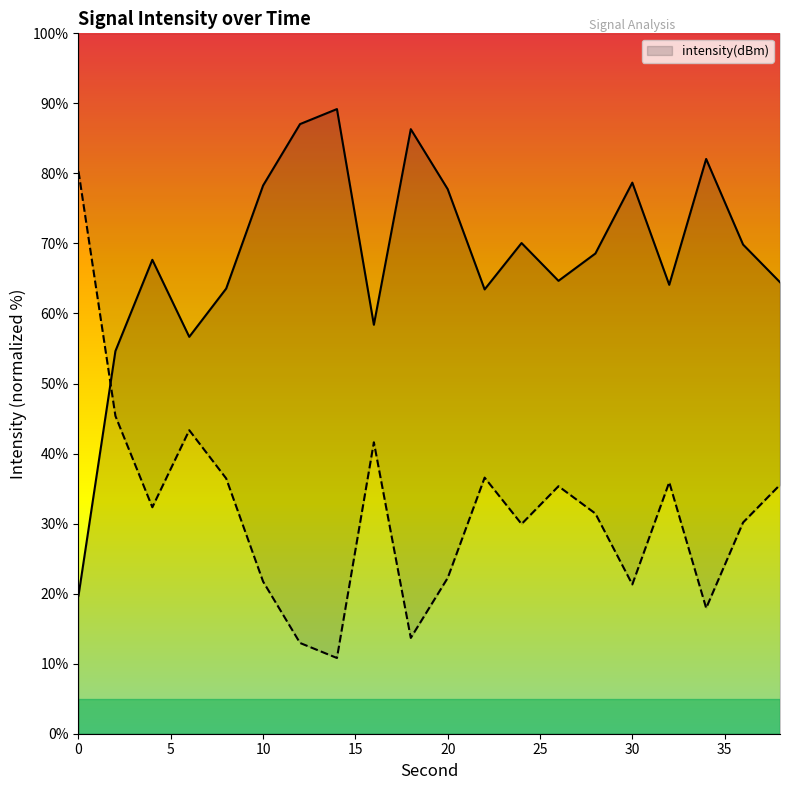

At which category does the data reach its first local valley?

6